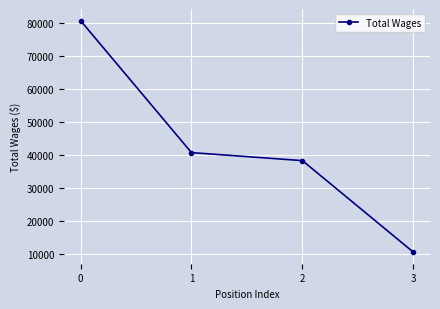

Reading left to right, list all the values displayed in this chart.

80627	40636	38210	10491